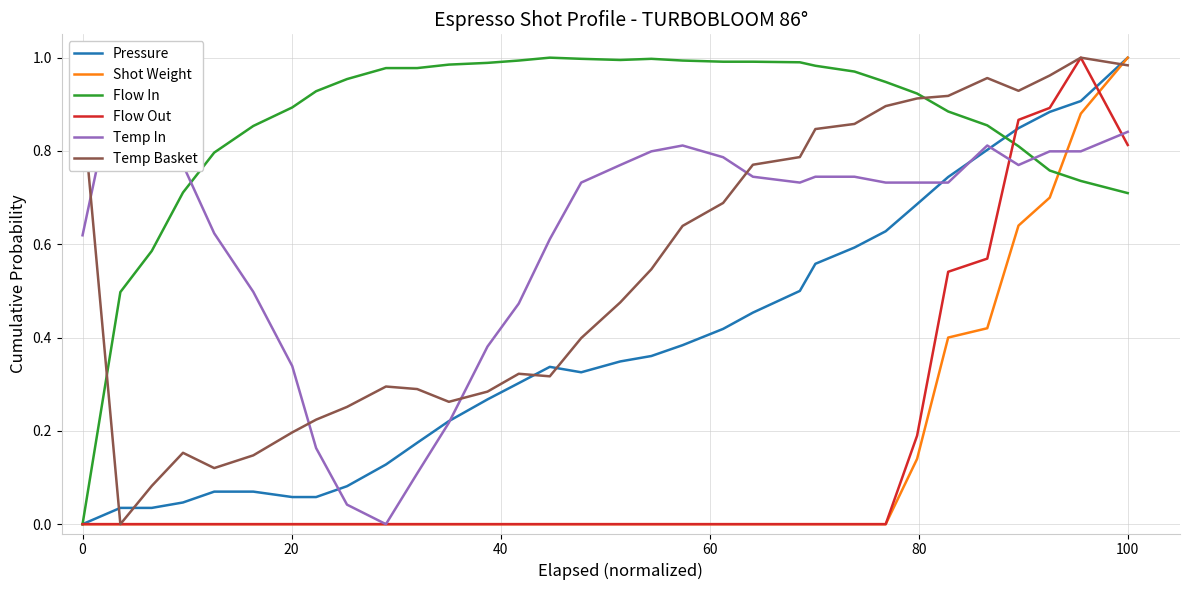

Is this an area chart (filled region under the line)?

No